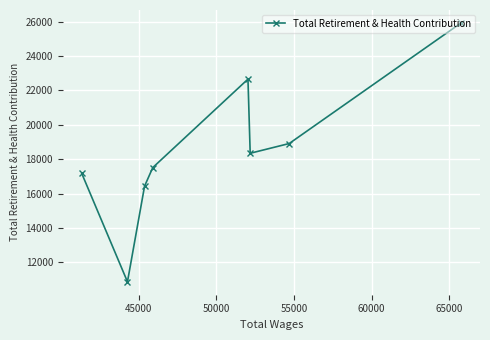

How many lines are shown in the chart?

1